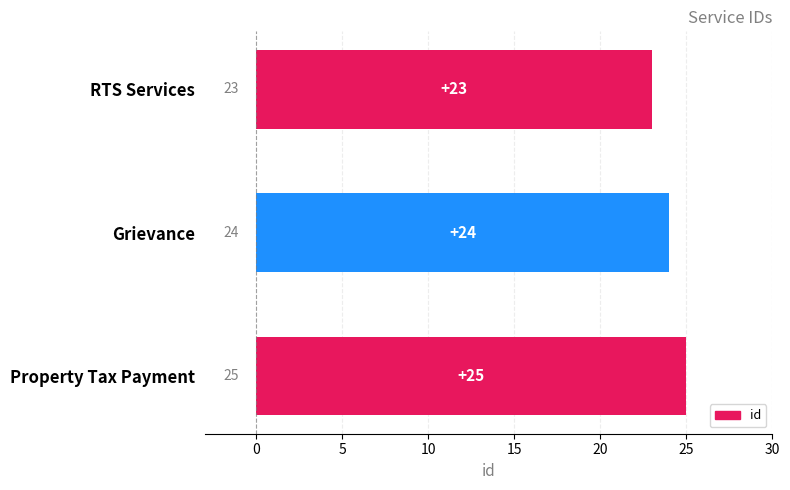

Which category has the lowest value across all series?

RTS Services